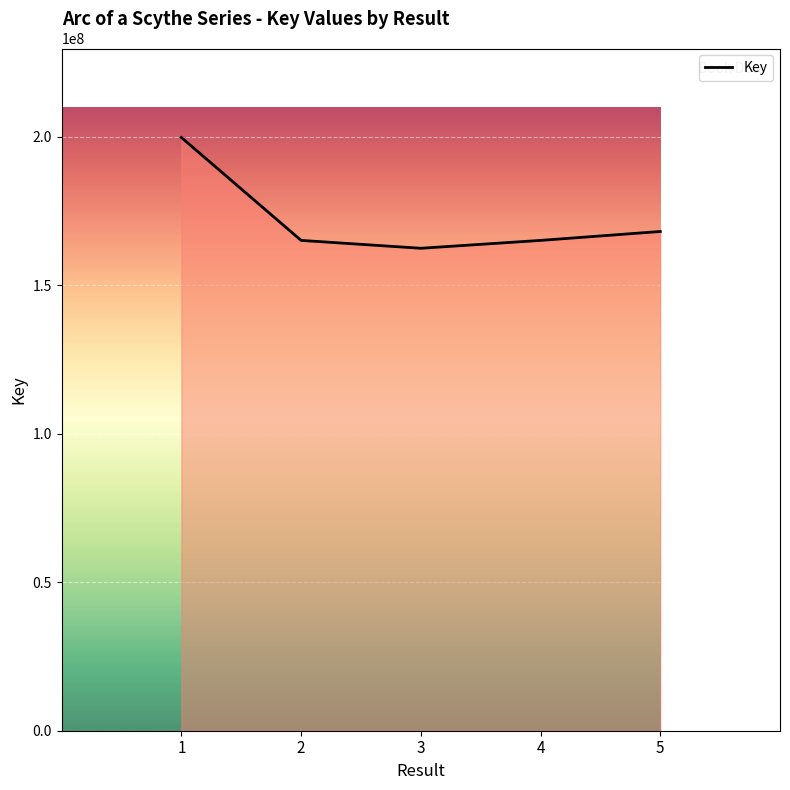

At which label does the data first exceed 165080373?

1